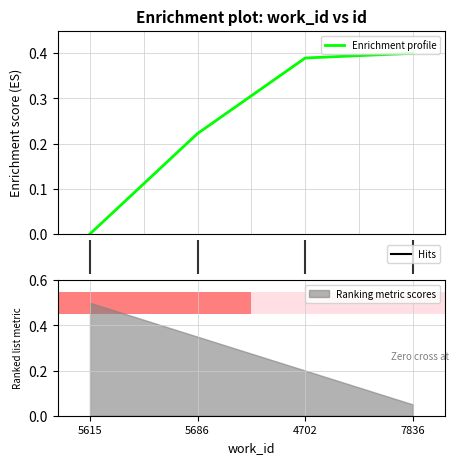

Reading right to left, list all the values displayed in this chart.

0.4	0.4	0.2	0.0